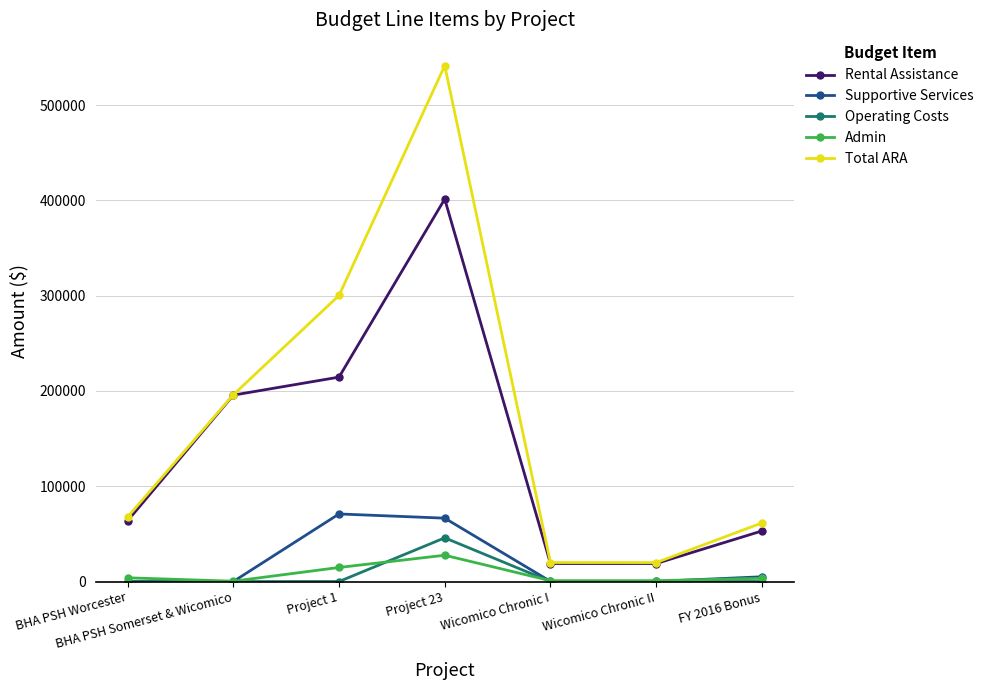

What position from the right is FY 2016 Bonus?

1